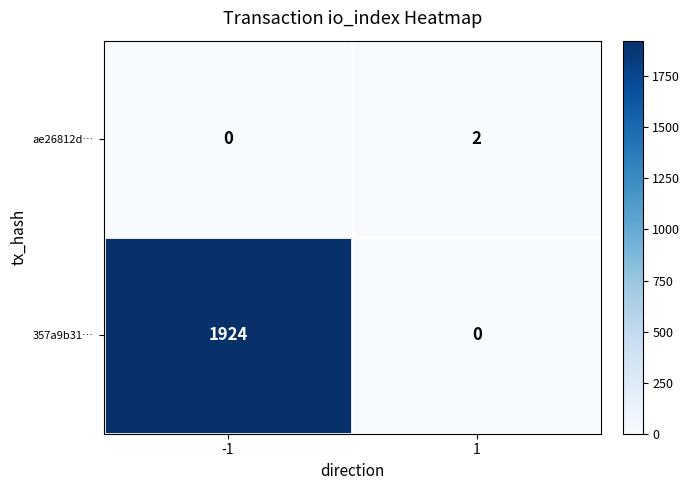

Rank the categories by ae26812d… value from highest to lowest.

1, -1